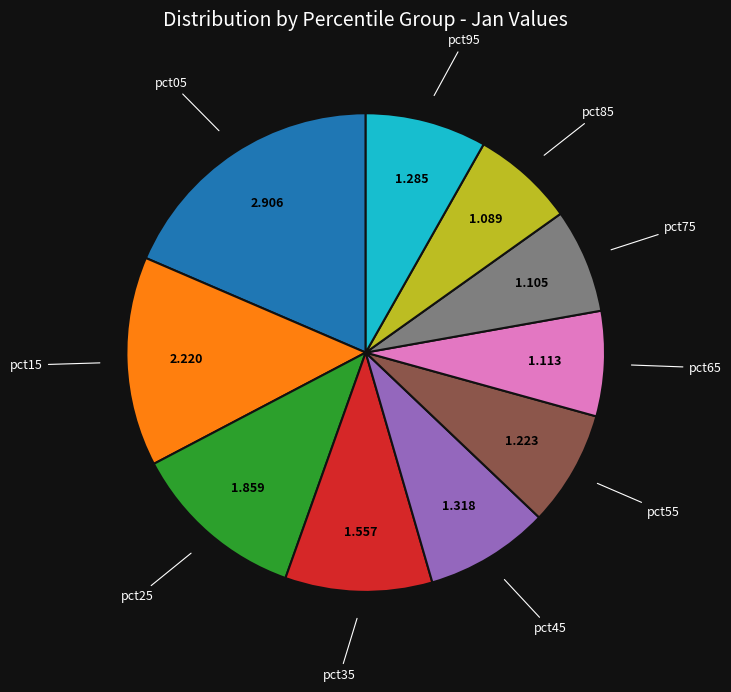

Is pct35 the majority of the pie?

No